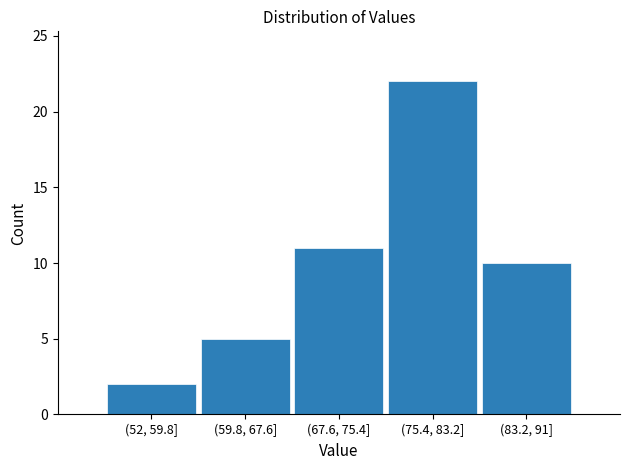

Reading left to right, what are all the values shown in this chart?

2	5	11	22	10